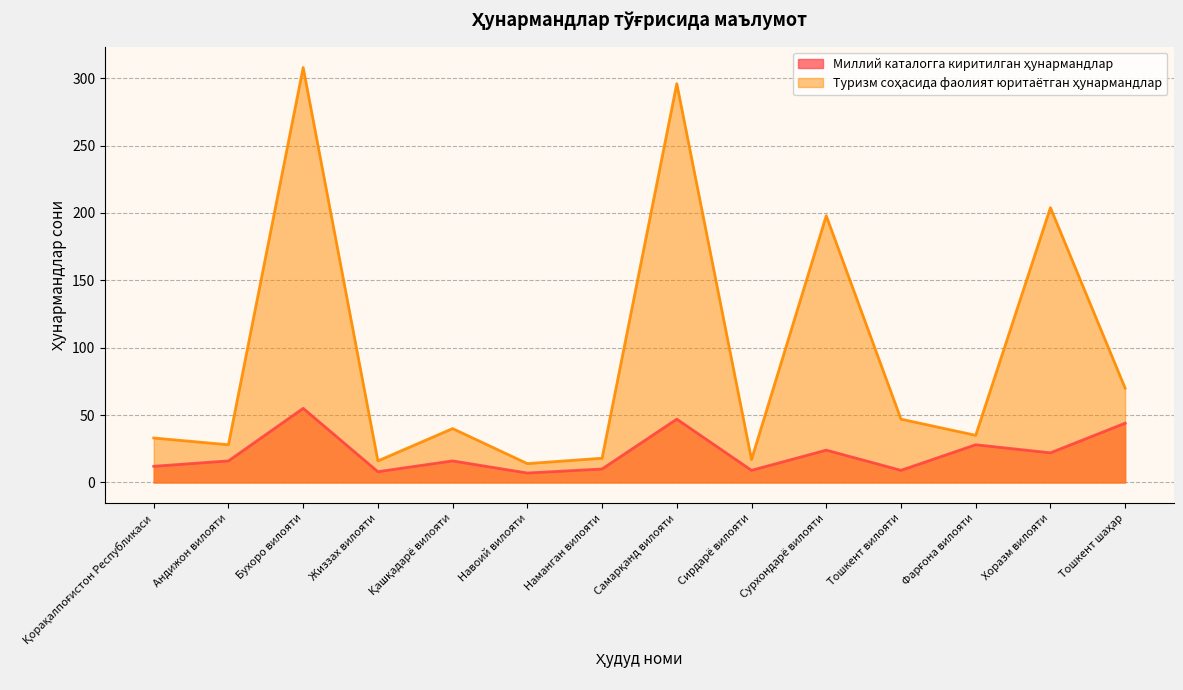

Does the chart display data point markers on the line(s)?

No